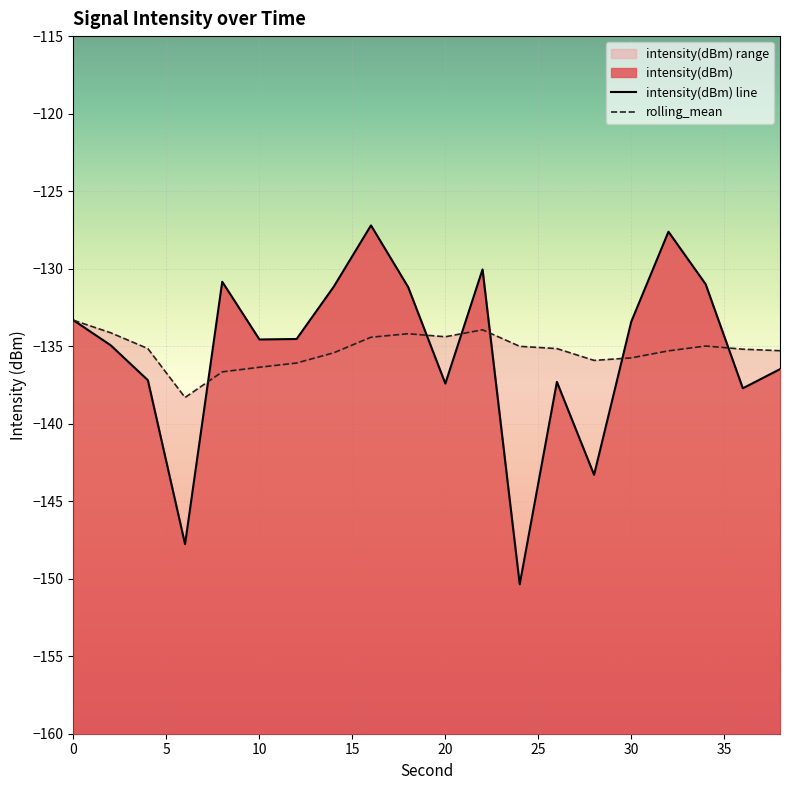

At which label is rolling_mean closest to -135?

34